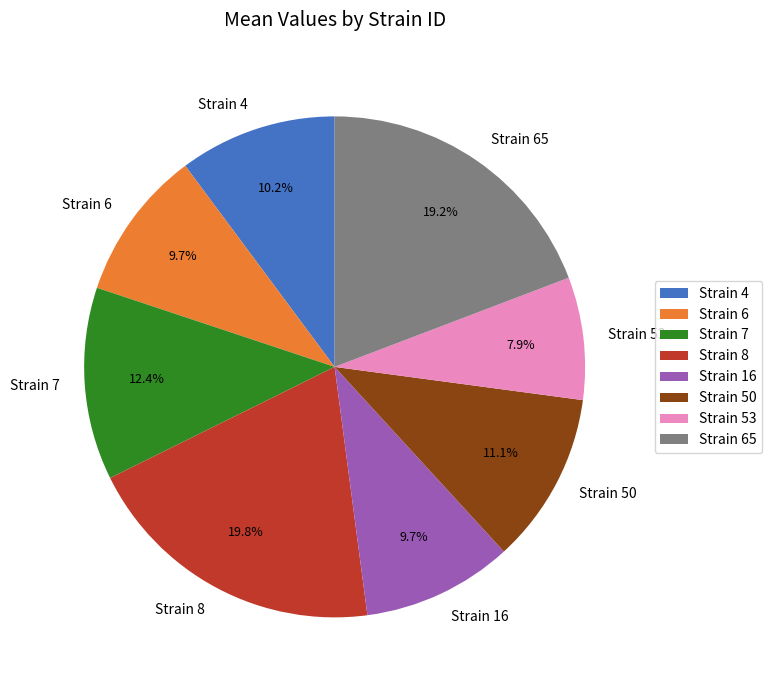

Is the sum of Strain 7 and Strain 6 greater than half?

No